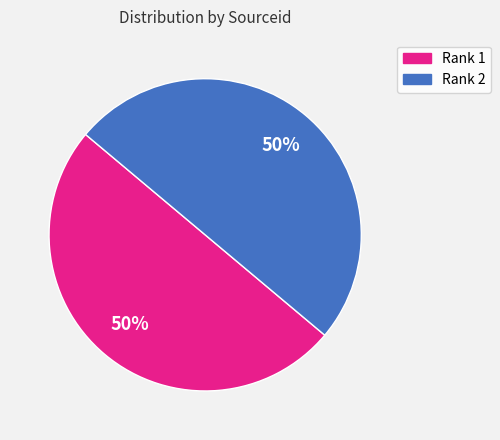

The Rank 1 slice represents 56% of the pie. True or false?

False